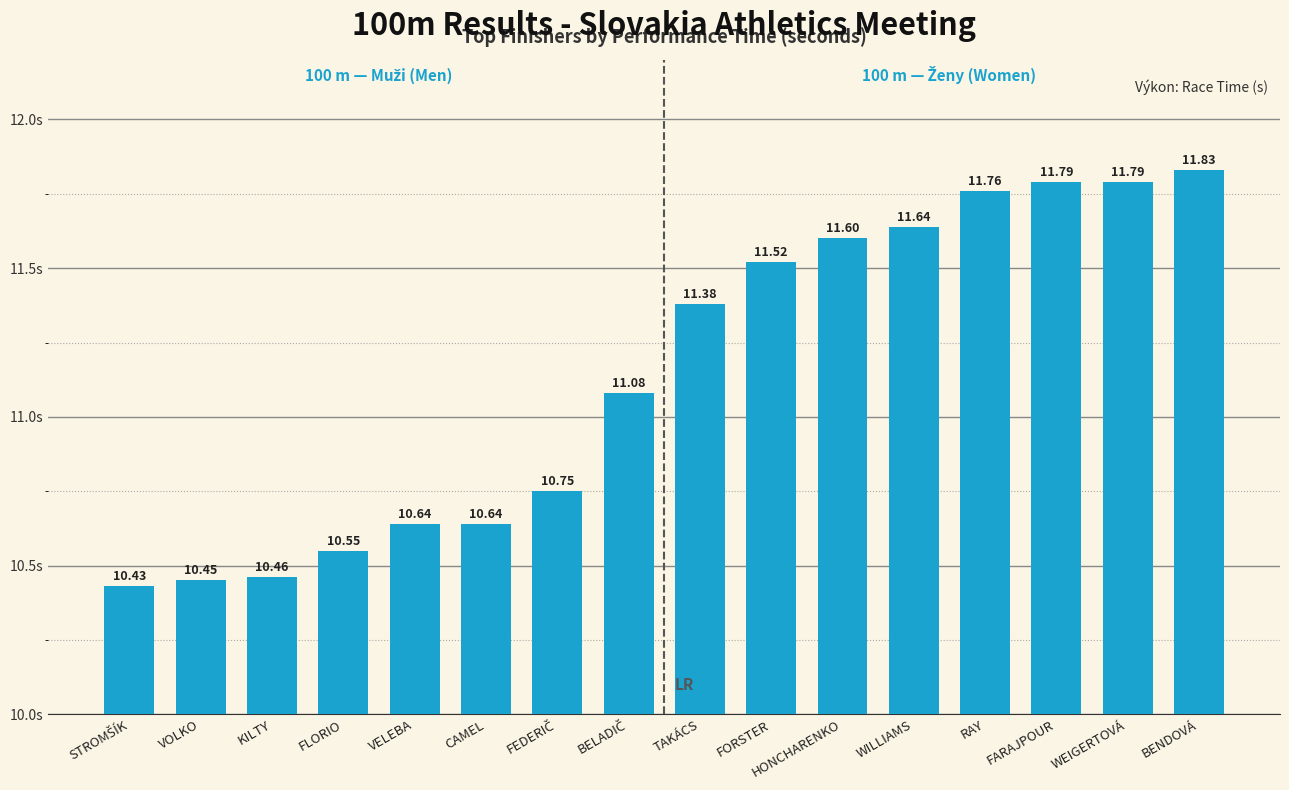

Which category has the highest value across all series?

BENDOVÁ